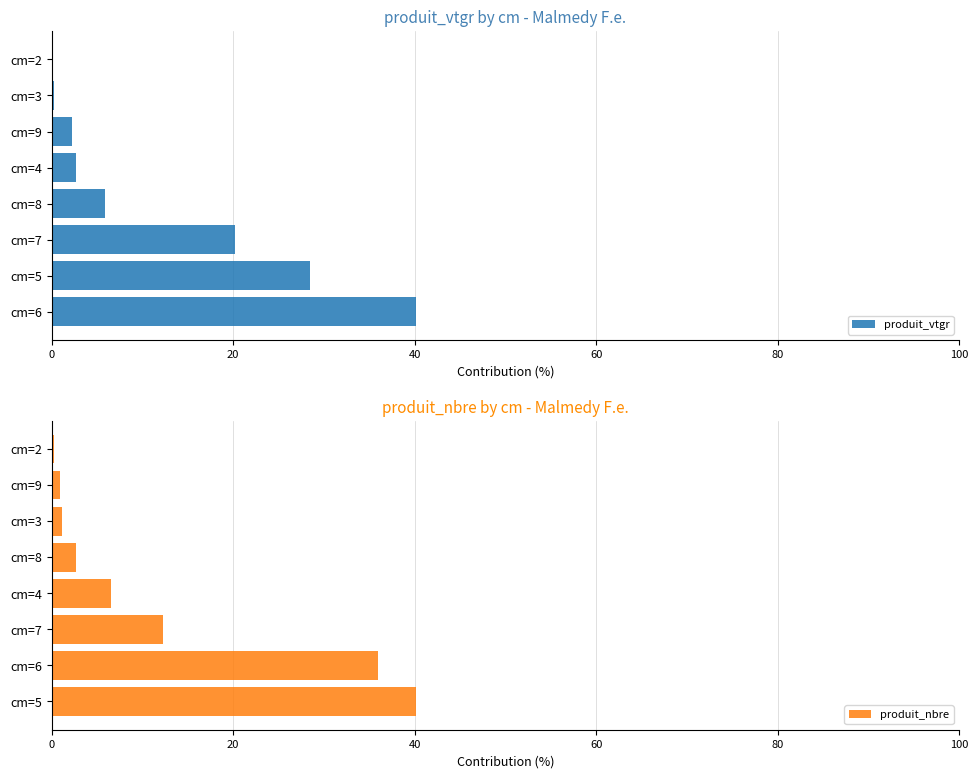

What is the sum of all produit_vtgr values?

100.0